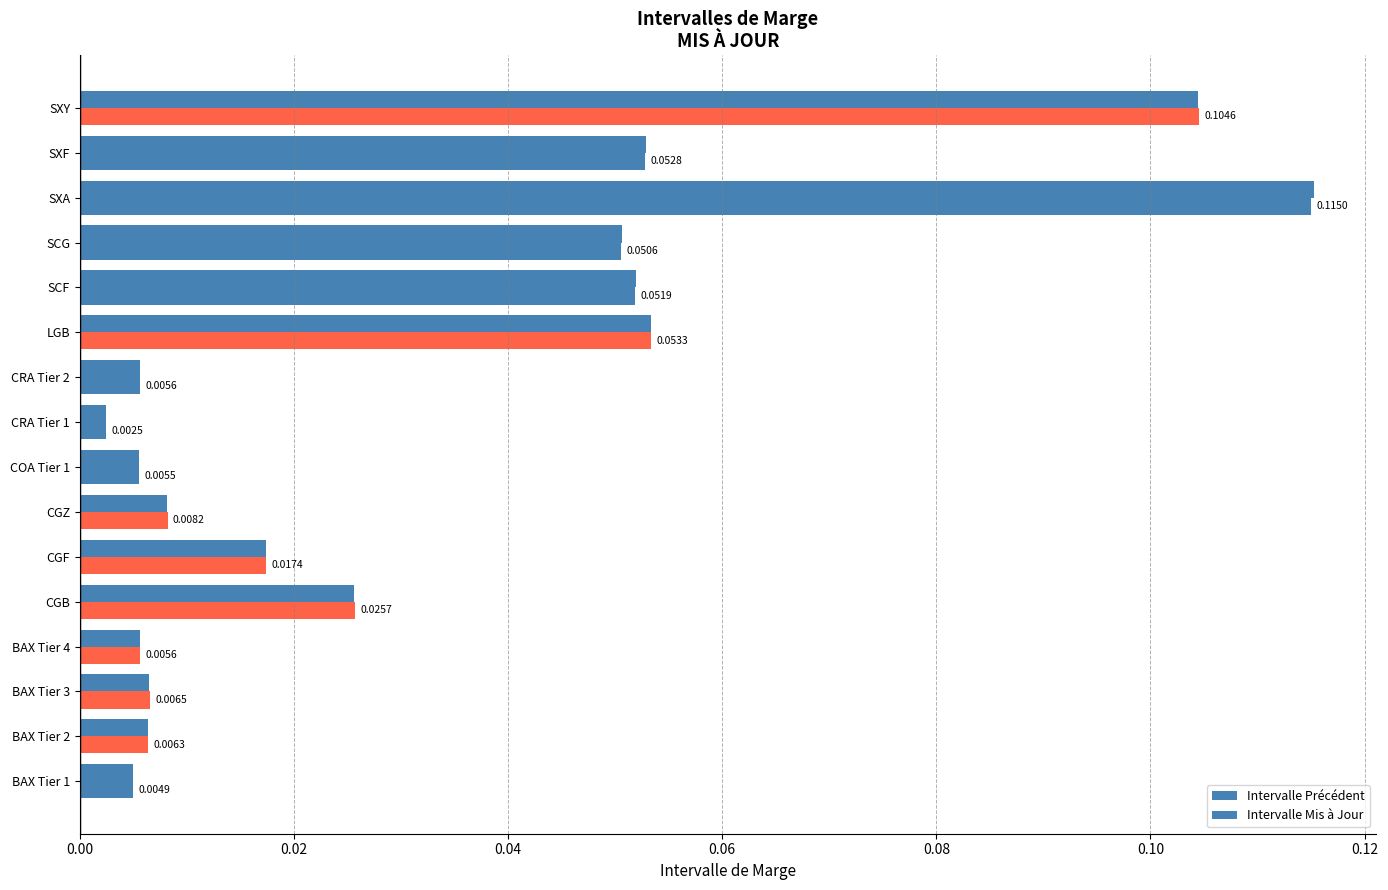

Count the number of categories in the chart.

16